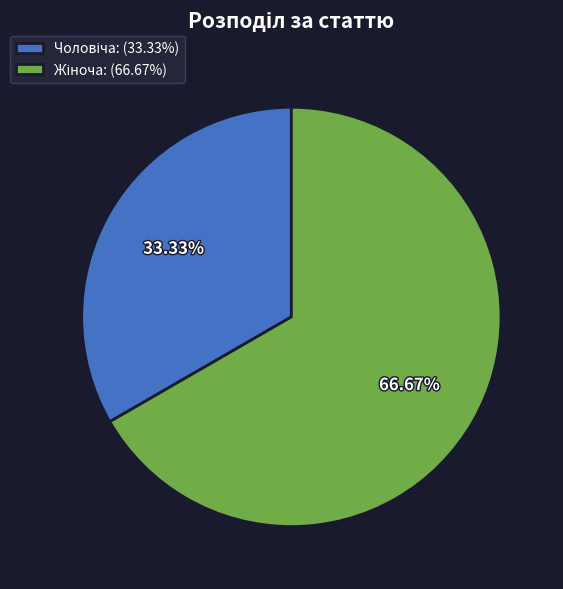

What is the smallest slice in the pie chart?

Чоловіча